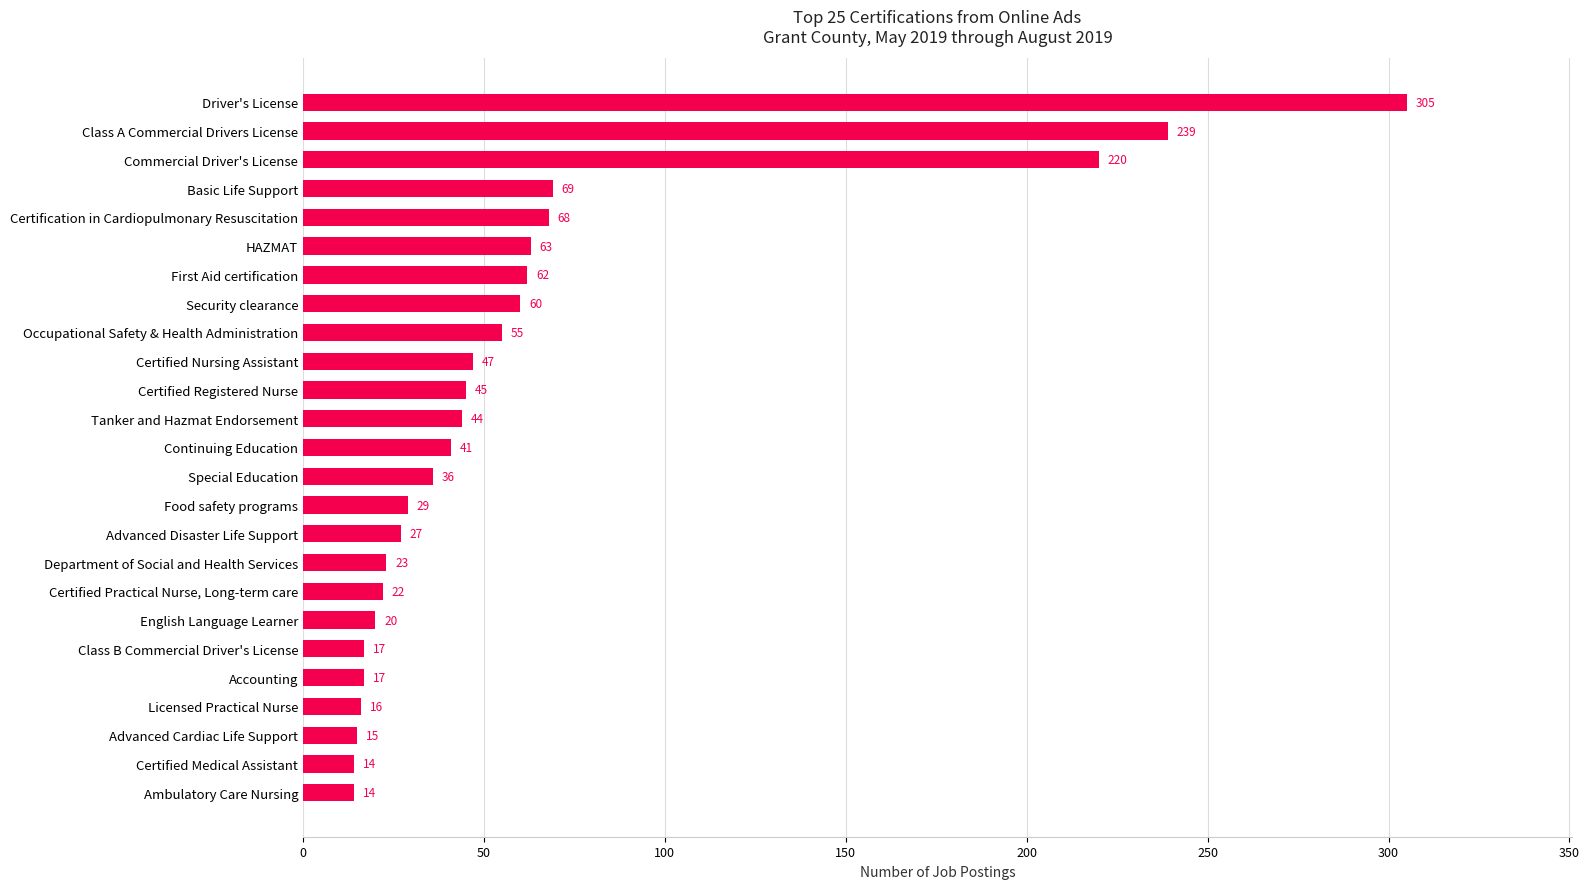

What is the average value?

63